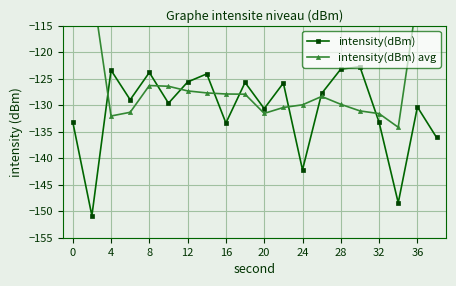

List the series in order of their overall mean, lowest first.

intensity(dBm), intensity(dBm) avg